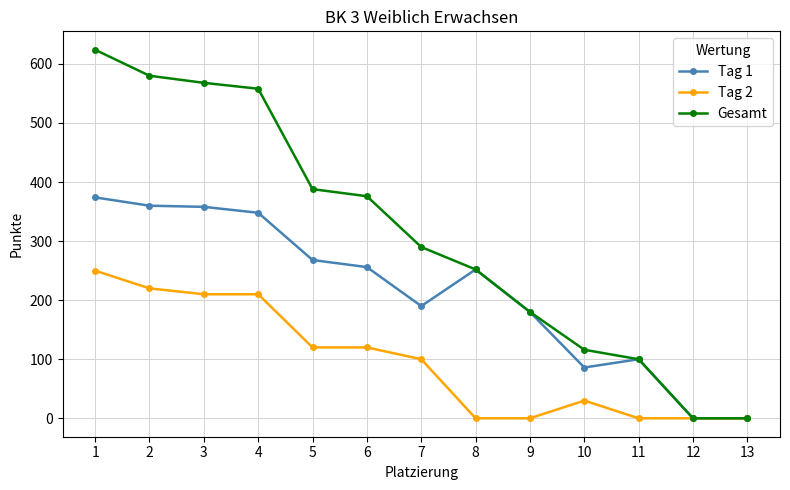

True or false: Tag 2 has a value of 210 at 4.

True